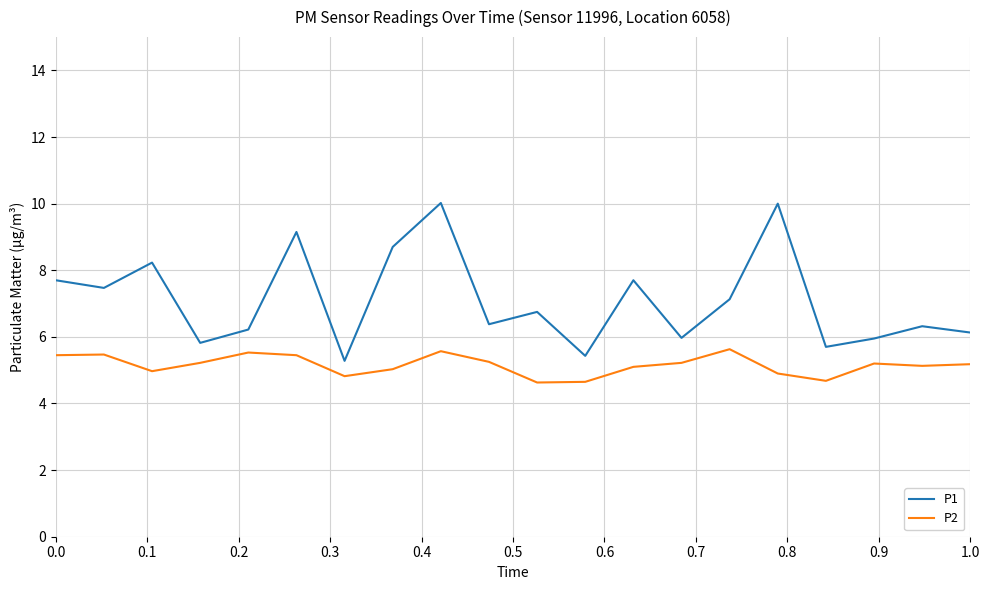

Which series has the widest spread of values?

P1